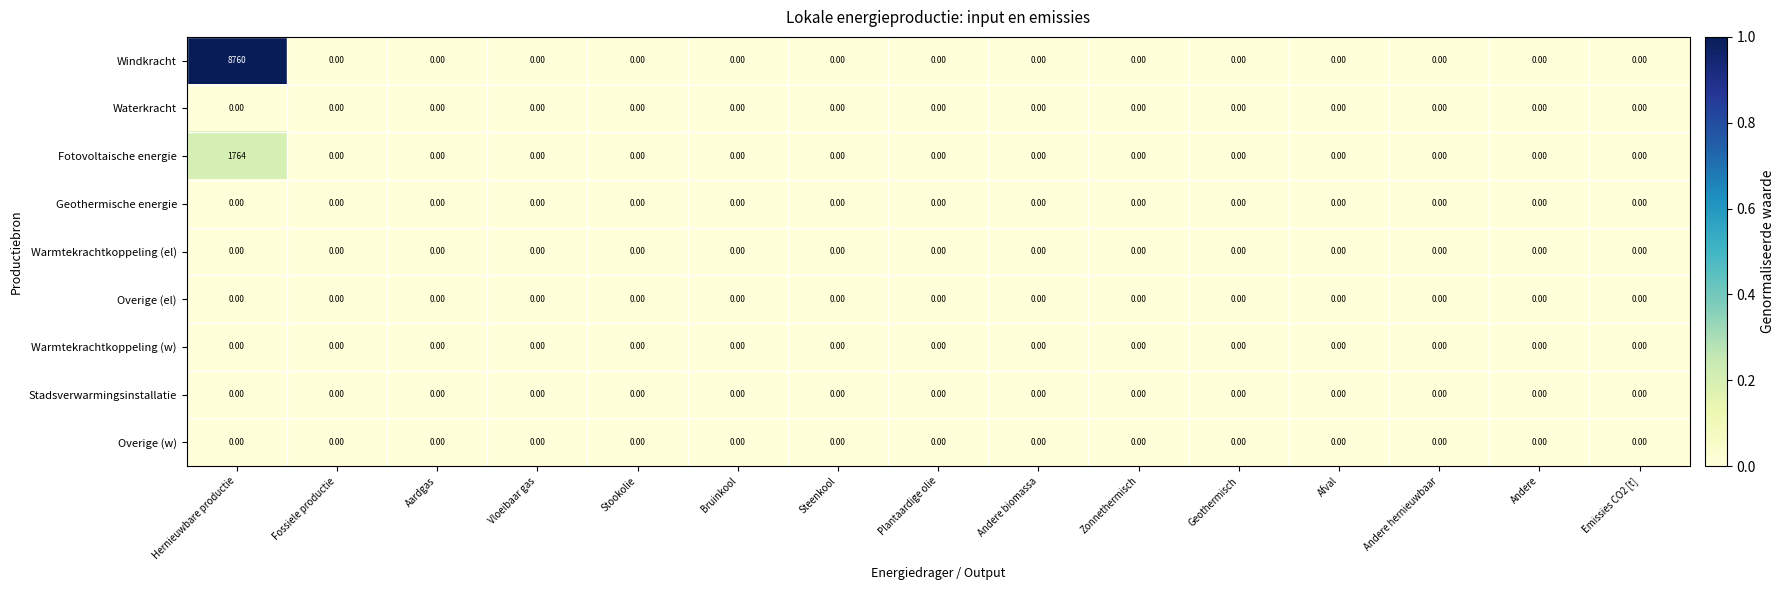

At which category is the sum across all series the highest?

Hernieuwbare productie